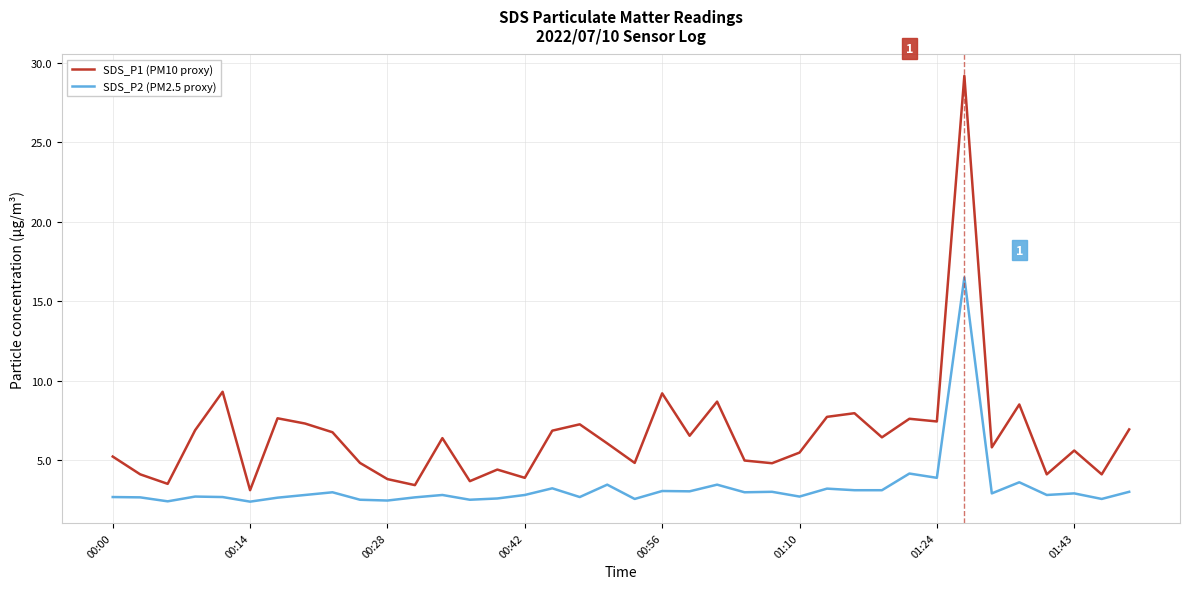

What is the minimum value shown in the chart?

2.4